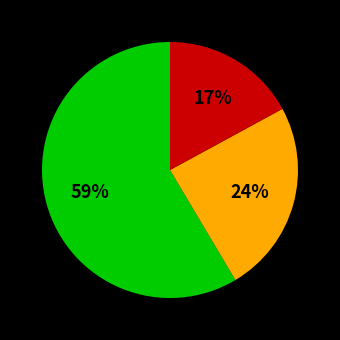

To the nearest percent, what is the average slice percentage?

33%